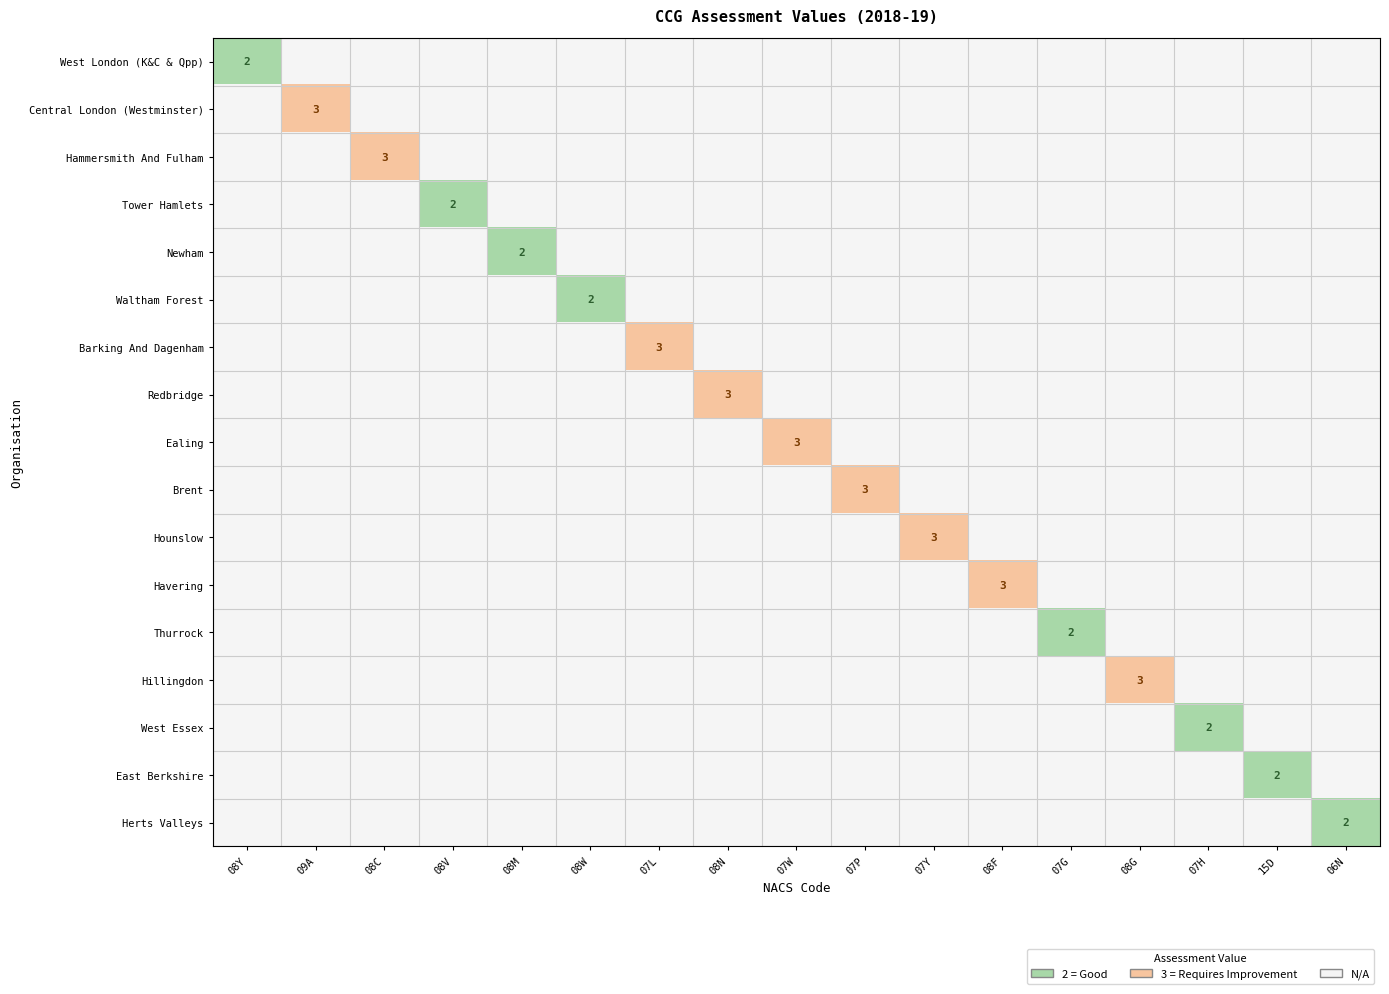

Is it true that Tower Hamlets equals 2 at 08V?

True